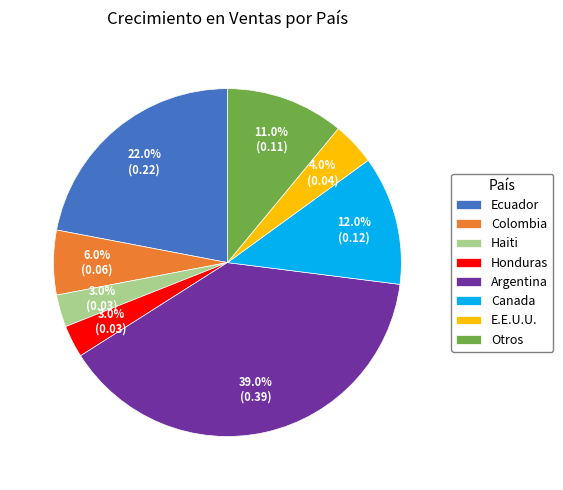

Which has a higher value, Argentina or Colombia?

Argentina